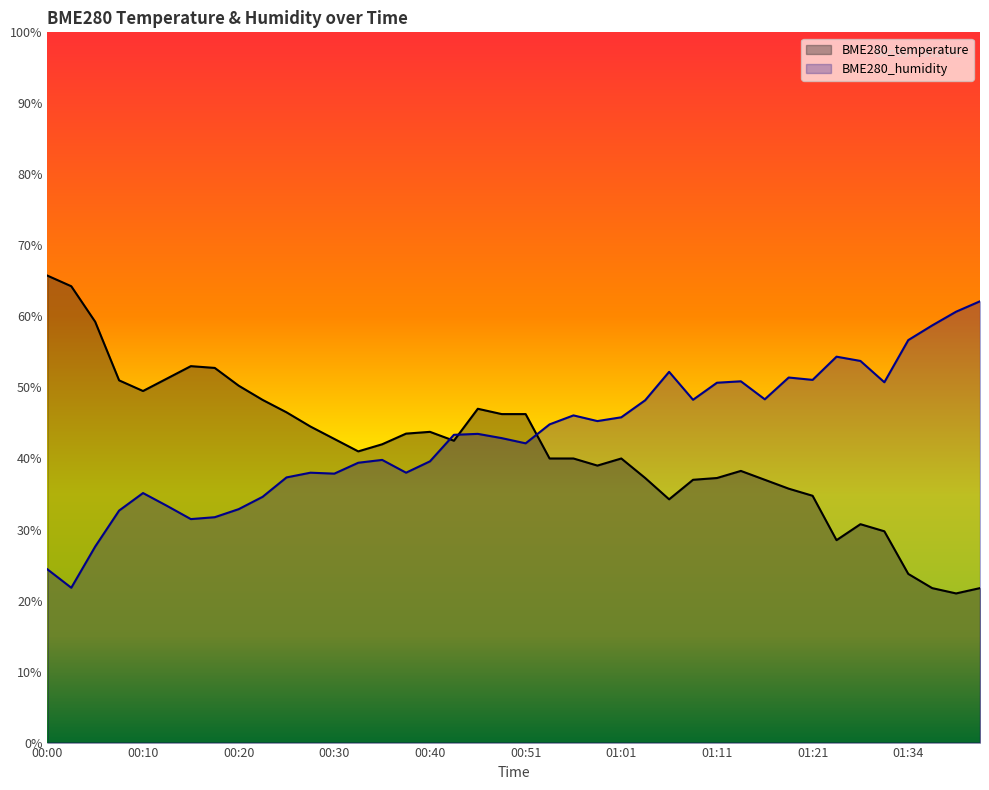

True or false: BME280_temperature and BME280_humidity cross at least once.

True